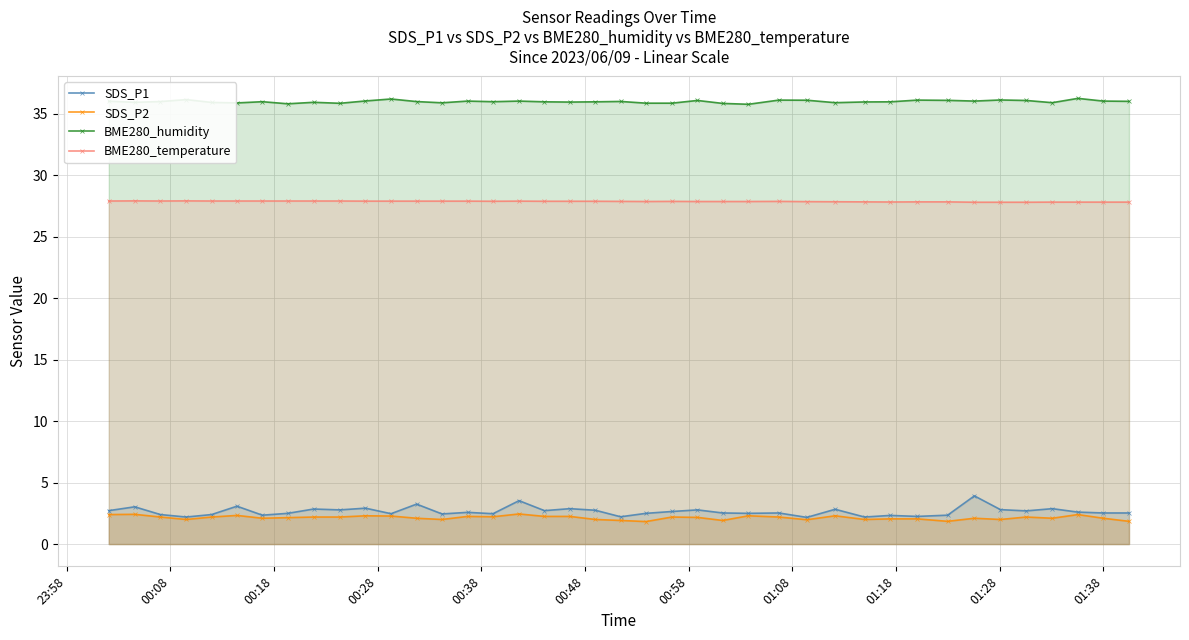

Which series has the widest spread of values?

SDS_P1